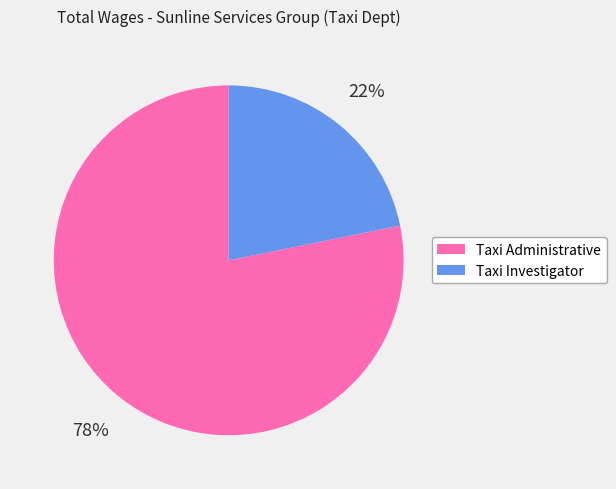

Count the number of slices in the pie.

2